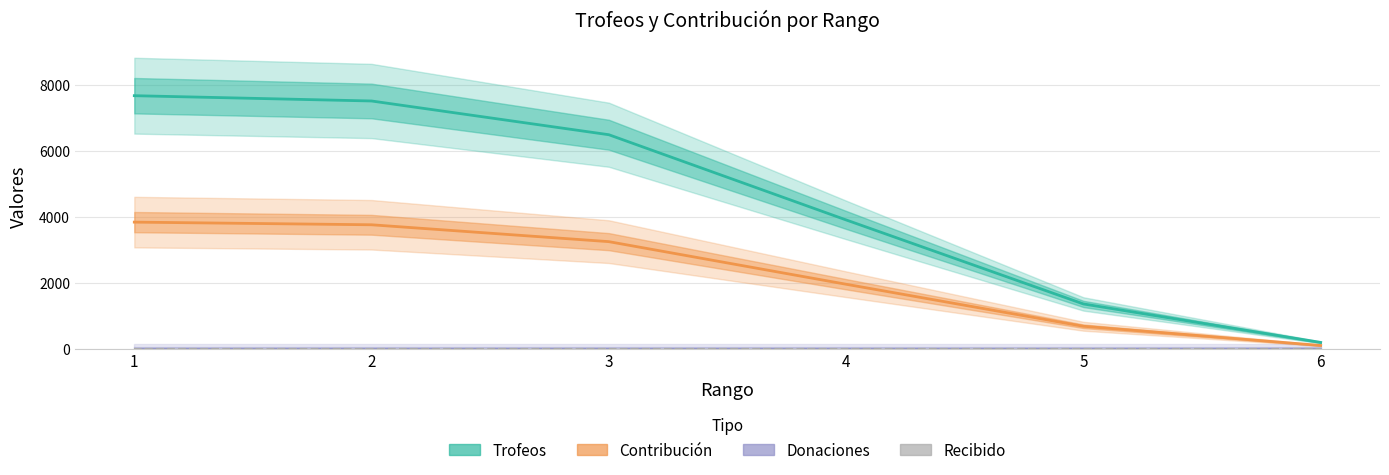

Rank the series at 5 from highest to lowest value.

Trofeos, Contribución, Donaciones, Recibido